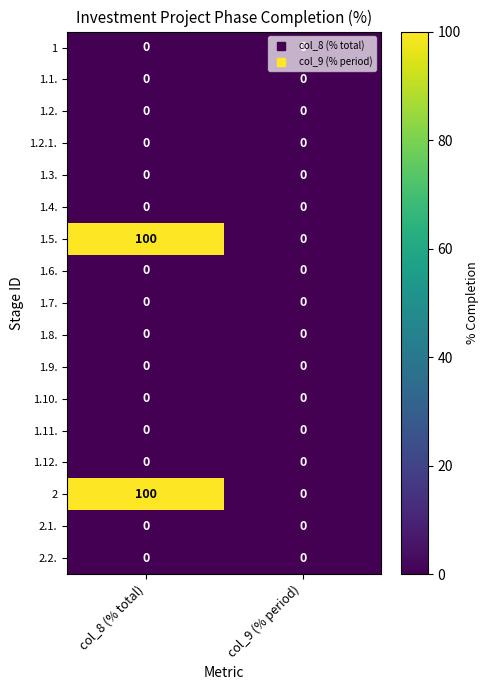

What is the spread (max minus min) of values at col_8 (% total)?

100